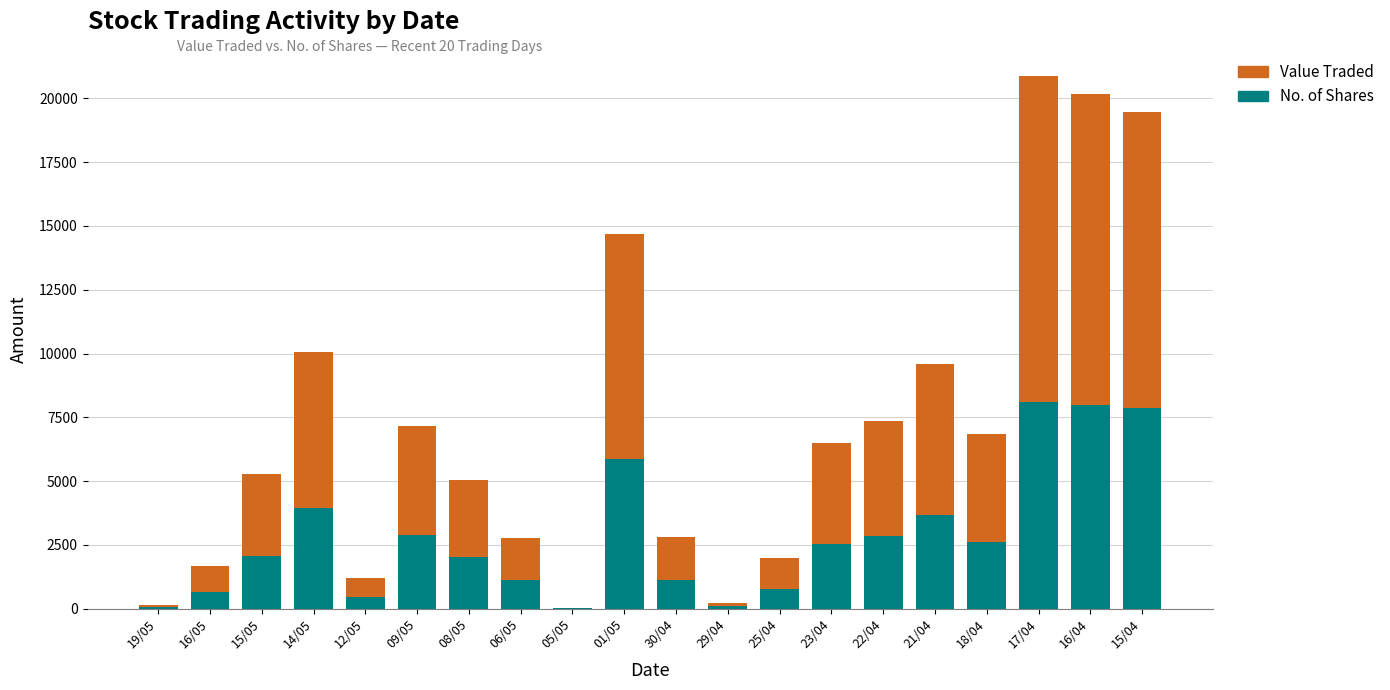

What is the sum of all No. of Shares values?

56698